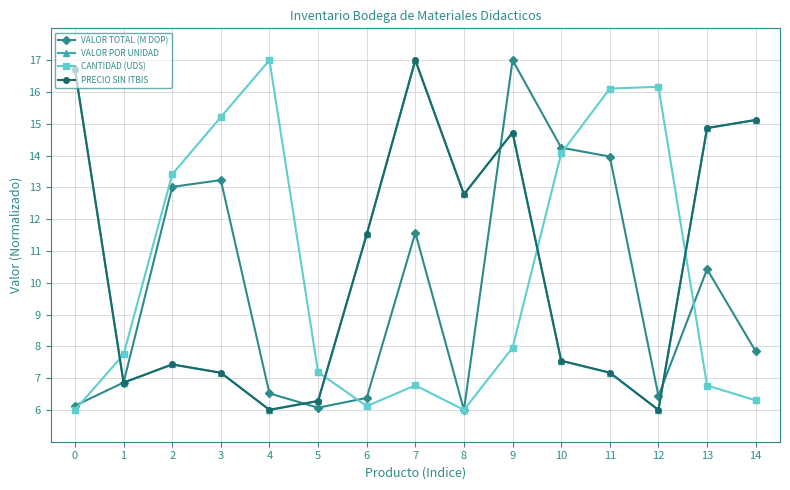

Reading left to right, transcribe all the data shown in this chart.

VALOR TOTAL (M DOP): 0=6.1	1=6.9	2=13.0	3=13.2	4=6.5	5=6.1	6=6.4	7=11.6	8=6.0	9=17.0	10=14.2	11=14.0	12=6.4	13=10.4	14=7.8
VALOR POR UNIDAD: 0=16.7	1=6.9	2=7.4	3=7.2	4=6.0	5=6.3	6=11.5	7=17.0	8=12.8	9=14.7	10=7.5	11=7.2	12=6.0	13=14.9	14=15.1
CANTIDAD (UDS): 0=6.0	1=7.7	2=13.4	3=15.2	4=17.0	5=7.2	6=6.1	7=6.8	8=6.0	9=8.0	10=14.1	11=16.1	12=16.2	13=6.8	14=6.3
PRECIO SIN ITBIS: 0=16.7	1=6.9	2=7.4	3=7.2	4=6.0	5=6.3	6=11.5	7=17.0	8=12.8	9=14.7	10=7.5	11=7.2	12=6.0	13=14.9	14=15.1